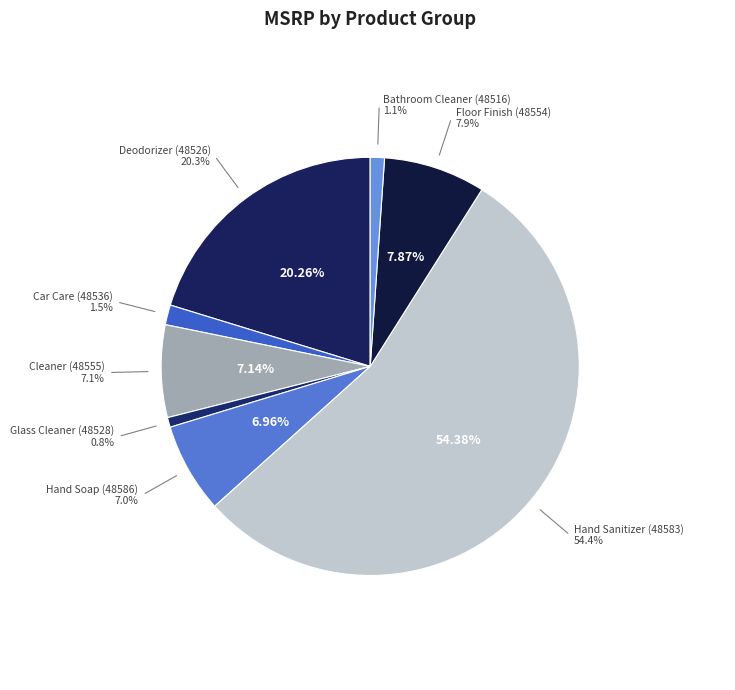

To the nearest percent, what is the difference between the largest and smallest slice percentages?

54%